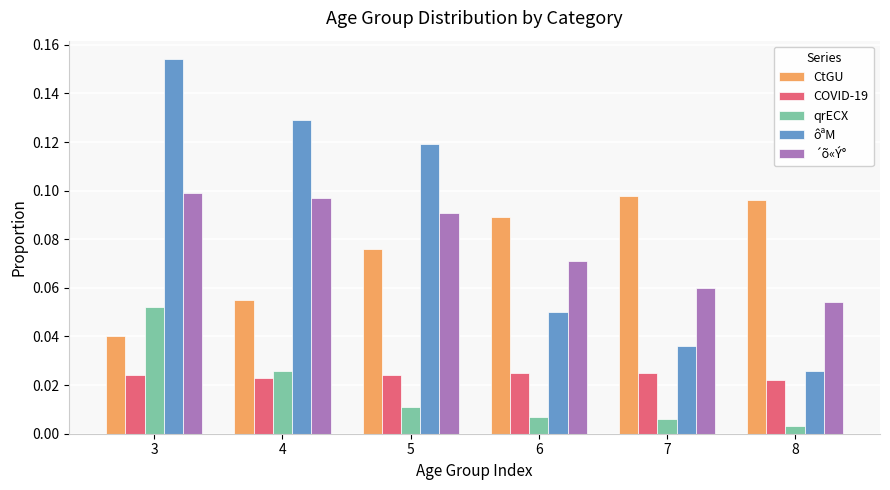

The value of ´õ«Ý° at 8 is 0.1. True or false?

True